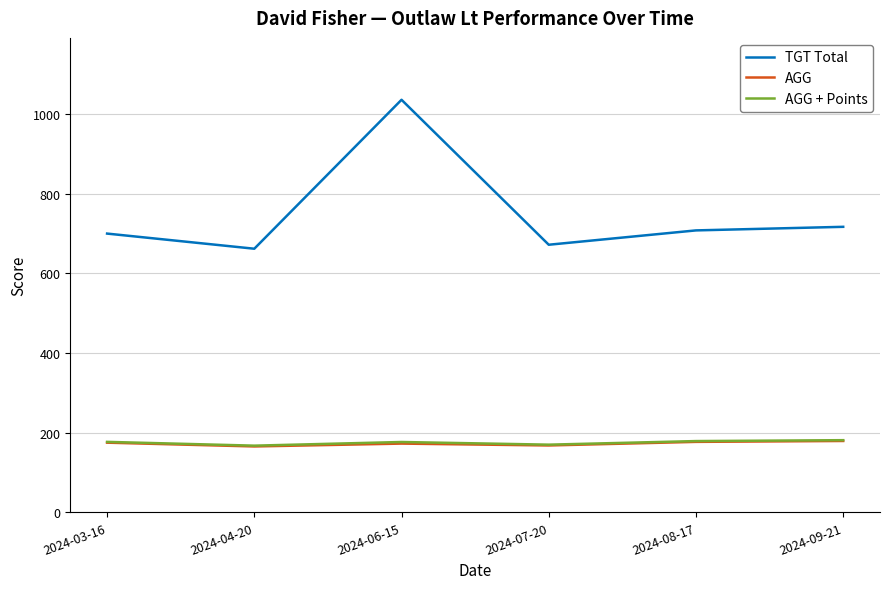

Is it true that TGT Total equals 708.0 at 2024-08-17?

True